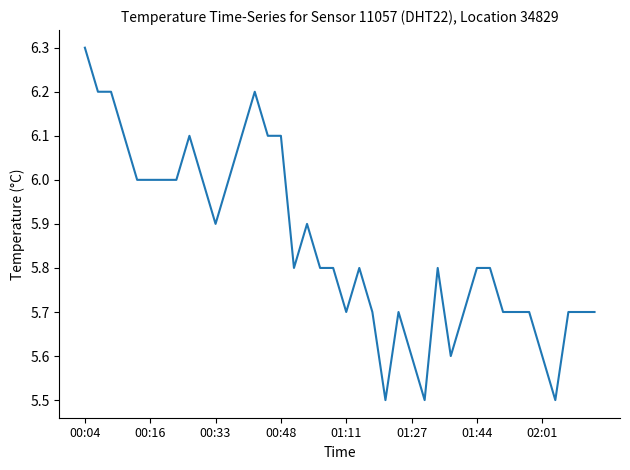

What is the smallest value displayed?

5.5